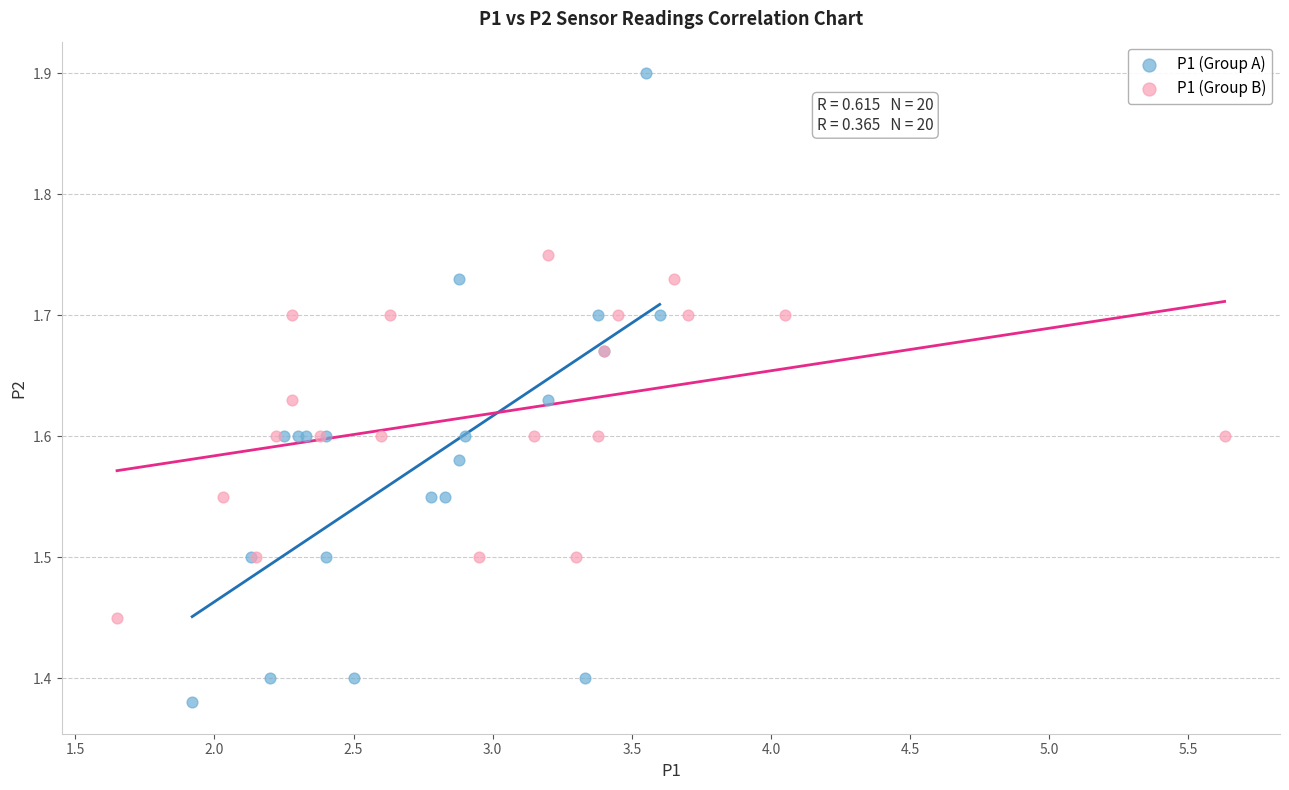

Which series reaches the minimum Y coordinate?

P1 (Group A)